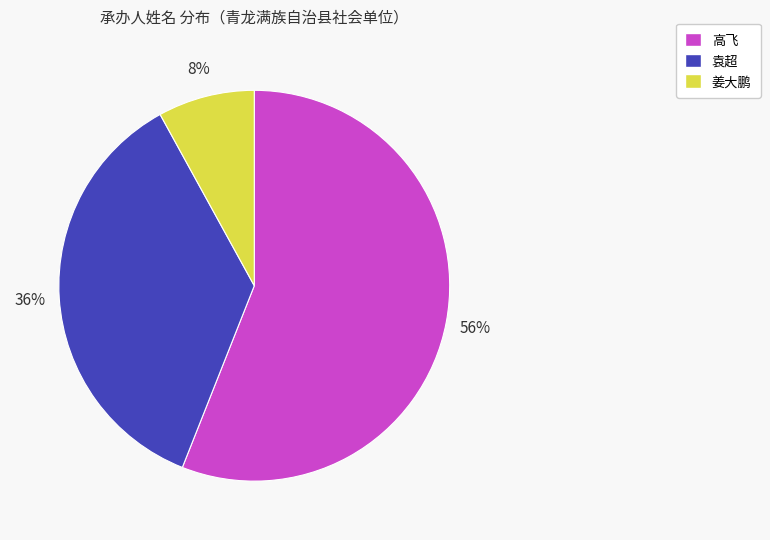

To the nearest percent, what is the combined percentage of 袁超 and 姜大鹏?

44%